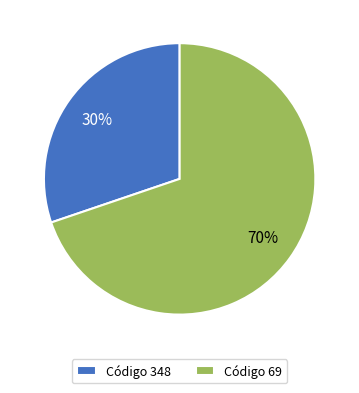

What percentage is the Código 348 slice, to the nearest percent?

30%